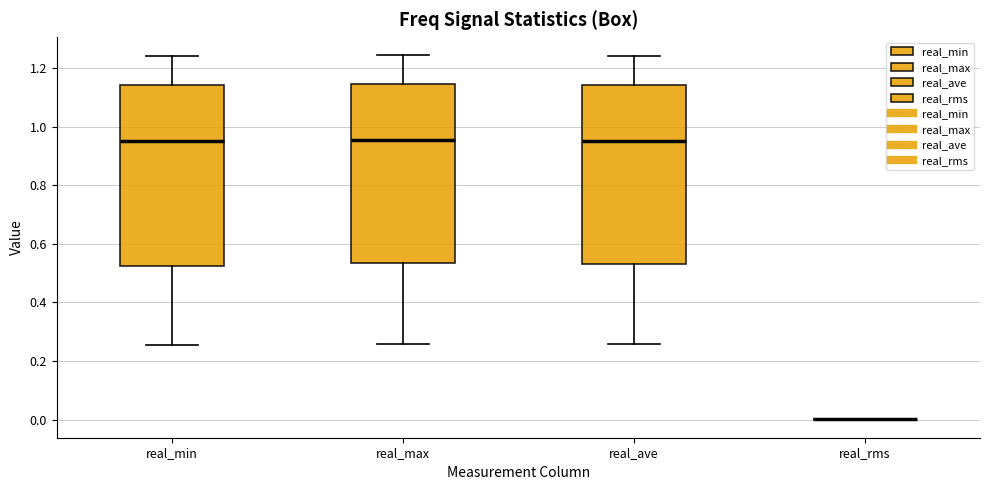

Reading left to right, transcribe this box plot: for each box, give where its median line is, the range the box spans, and where its two whiskers end, as read against the y-axis. The values are not printed on the chart, so give them approximately, as read against the axis.

real_min: median 0.94, box 0.52 to 1.14, whiskers 0.26 to 1.24
real_max: median 0.96, box 0.54 to 1.14, whiskers 0.26 to 1.24
real_ave: median 0.96, box 0.52 to 1.14, whiskers 0.26 to 1.24
real_rms: box collapsed to a line at 0.00, whiskers 0.00 to 0.00